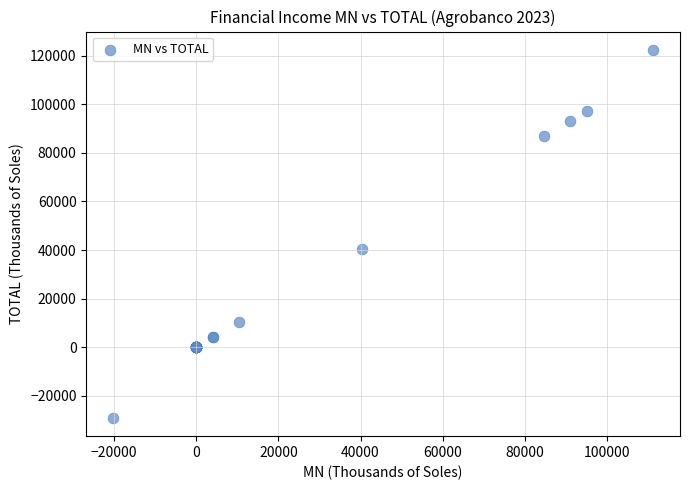

What Y value in the scatter plot is closest to 46673?

40473.4